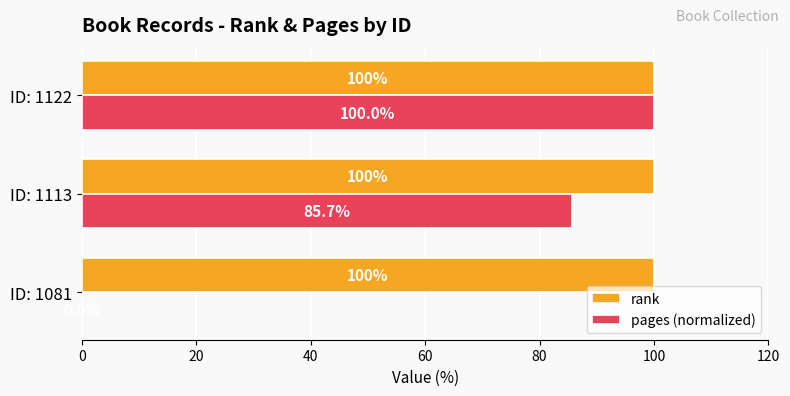

Is the value of pages (normalized) at ID: 1113 greater than the value of rank at ID: 1122?

No